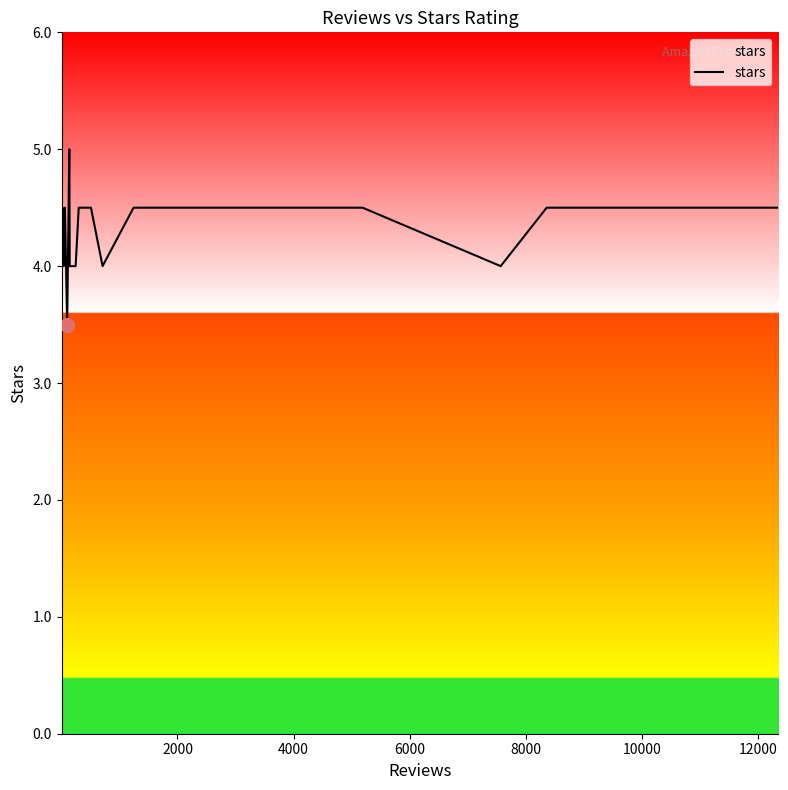

What is the difference between the maximum and minimum values?

1.5